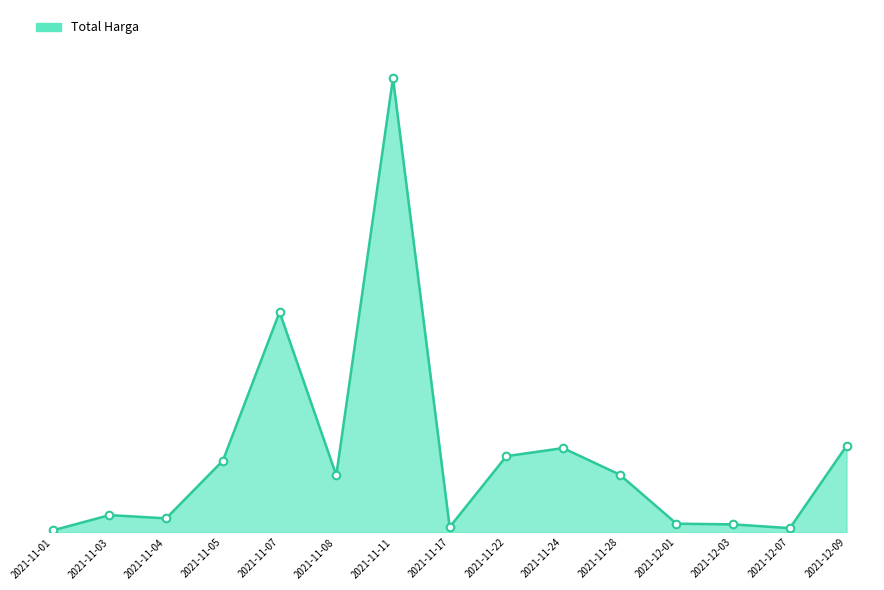

Approximately how many times larger is the value at 2021-11-05 compared to 2021-11-01?

36.3